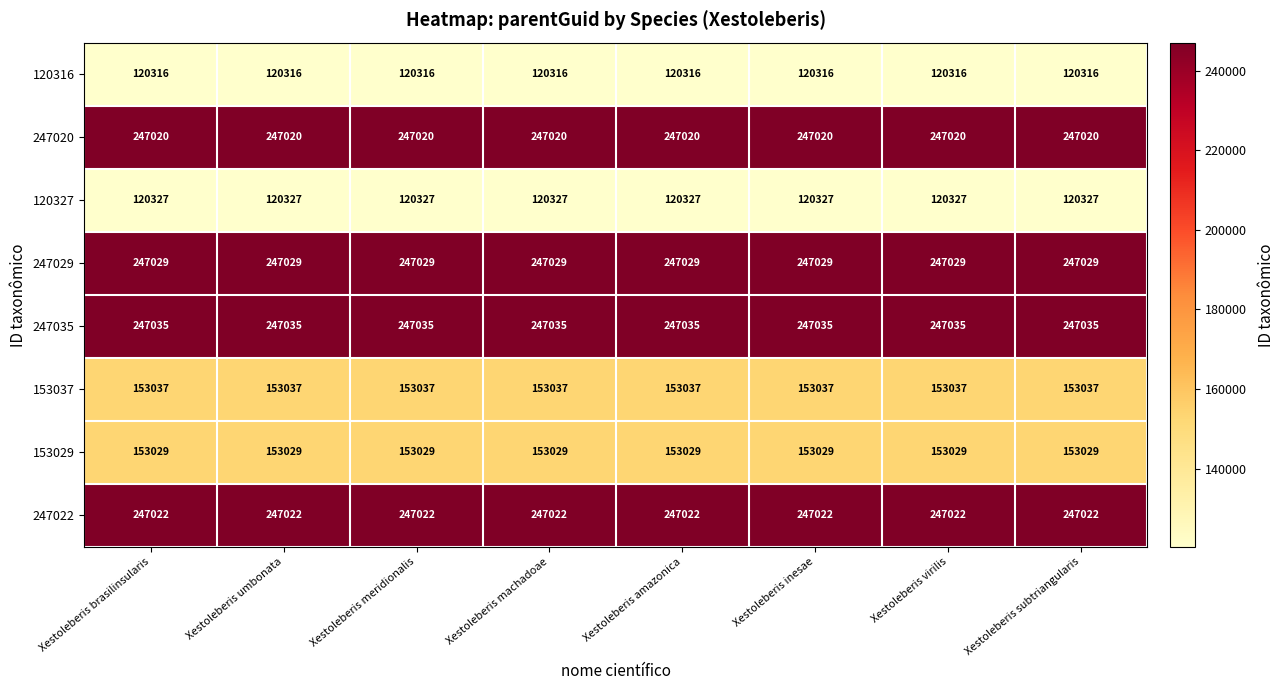

List the series in order of their peak value, highest first.

247035, 247029, 247022, 247020, 153037, 153029, 120327, 120316